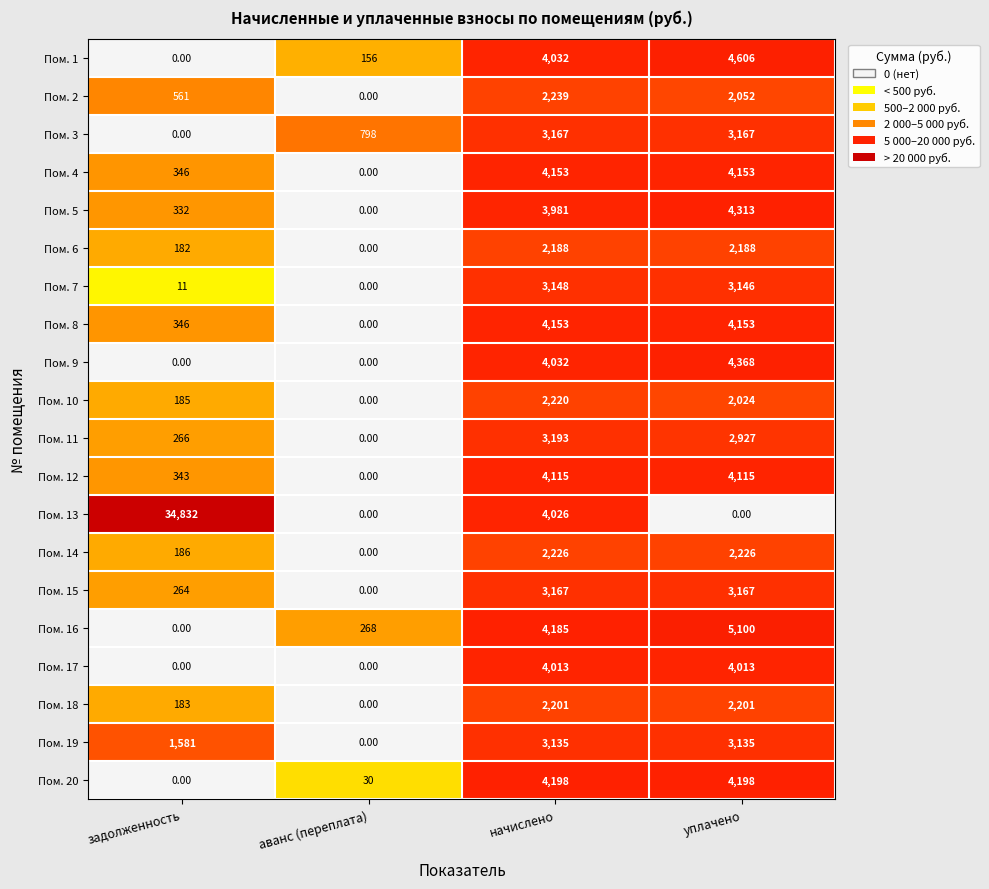

What is the difference between the second highest and minimum values in the Пом. 8 series?

4153